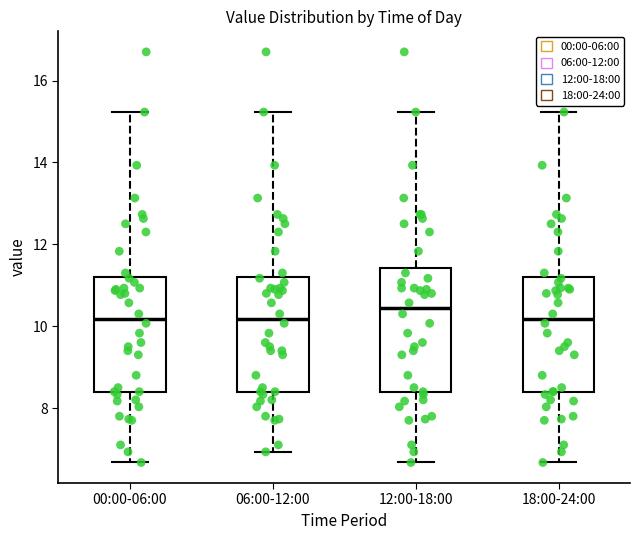

Reading left to right, read every box against the y-axis: the position of its median line, the range the box covers, and the ends of its whiskers. The values are not printed on the chart, so give them approximately, as read against the axis.

00:00-06:00: median 10.2, box 8.4 to 11.2, whiskers 6.6 to 15.2
06:00-12:00: median 10.2, box 8.4 to 11.2, whiskers 7.0 to 15.2
12:00-18:00: median 10.4, box 8.4 to 11.4, whiskers 6.6 to 15.2
18:00-24:00: median 10.2, box 8.4 to 11.2, whiskers 6.6 to 15.2